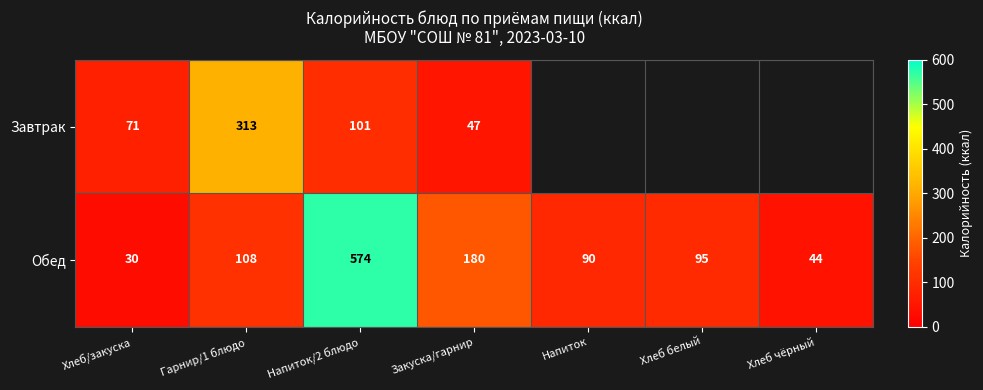

Is it true that Завтрак equals 313 at Гарнир/1 блюдо?

True